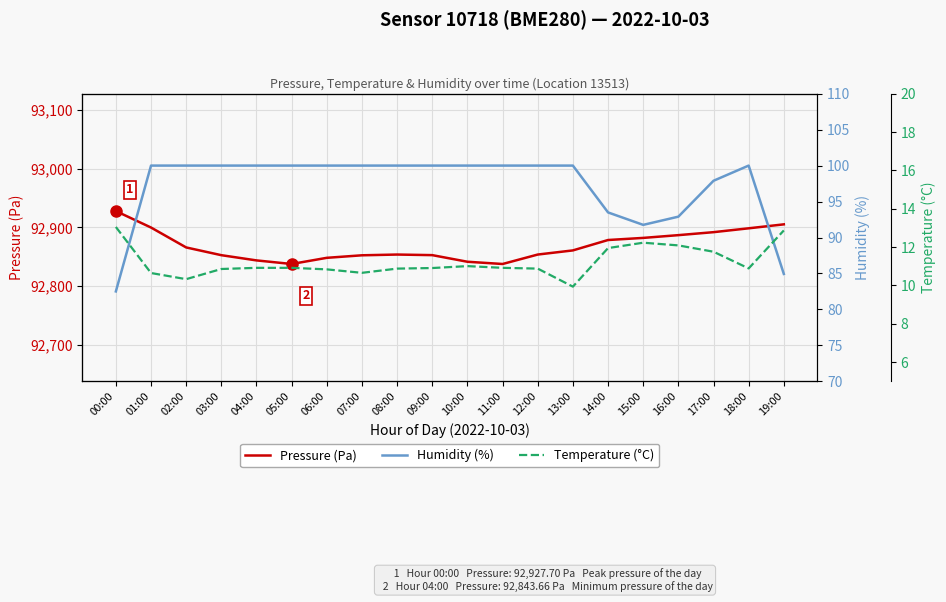

What is the average value of the Pressure (Pa) series?

92868.5